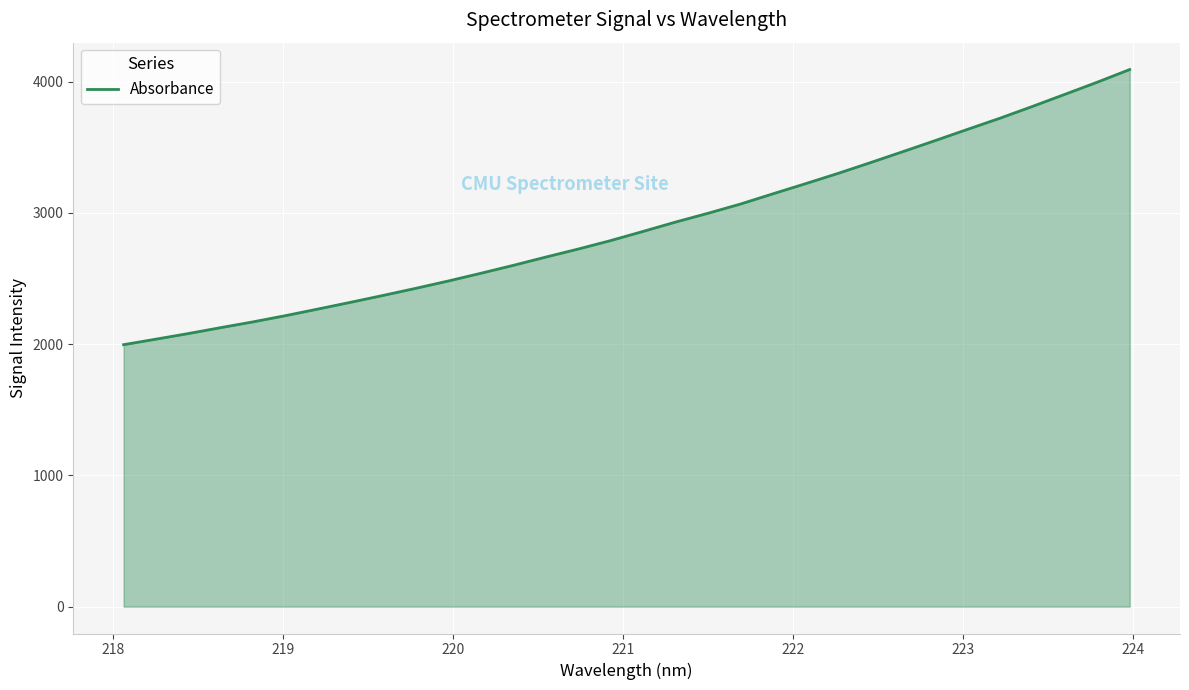

What is the smallest value displayed?

1995.8